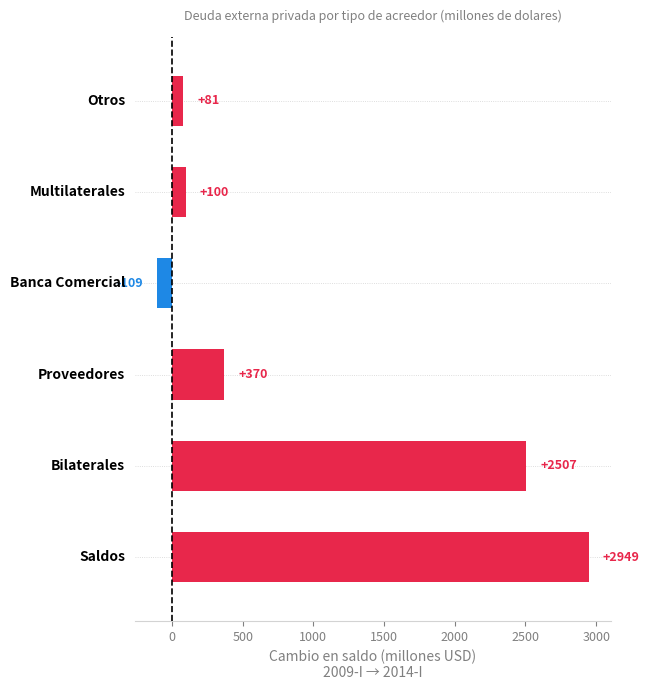

How many data points does each series have?

6